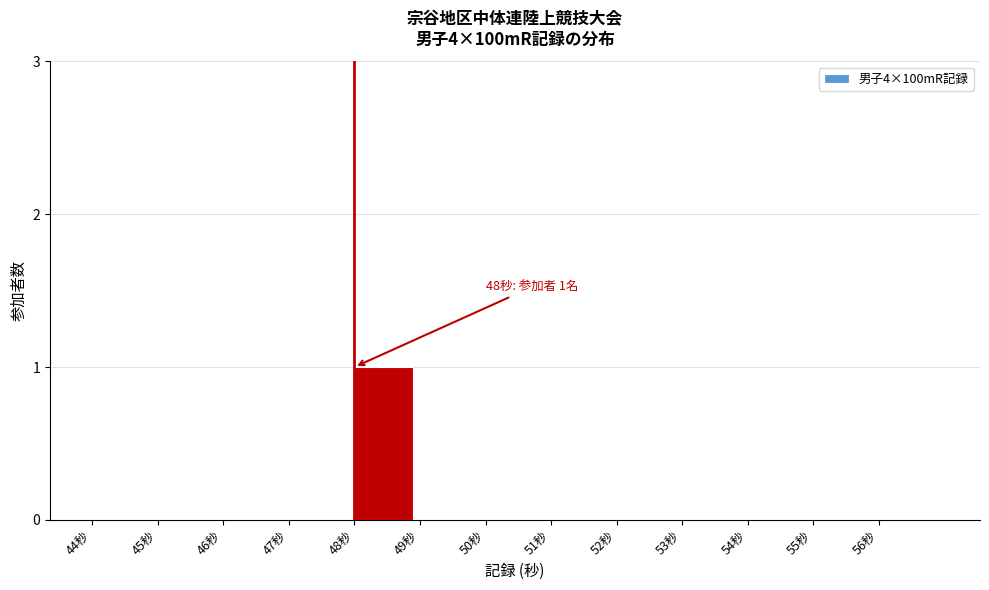

Reading left to right, extract all data points from this chart.

44秒=0	45秒=0	46秒=0	47秒=0	48秒=1	49秒=0	50秒=0	51秒=0	52秒=0	53秒=0	54秒=0	55秒=0	56秒=0